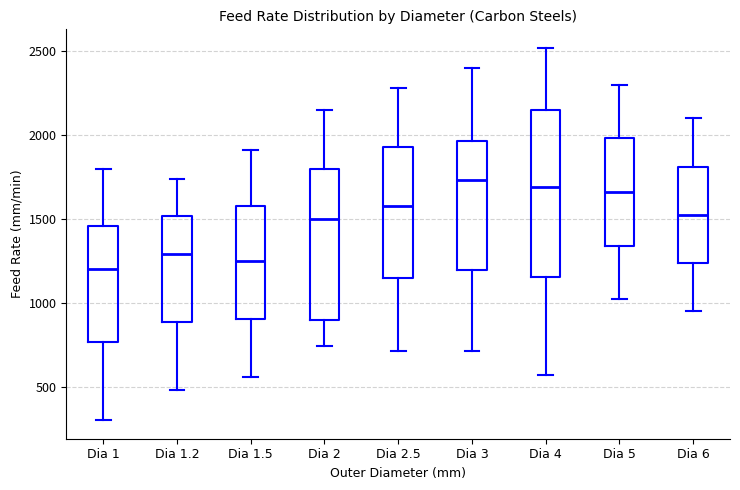

Reading left to right, transcribe this box plot: for each box, give where its median line is, the range the box spans, and where its two whiskers end, as read against the y-axis. The values are not printed on the chart, so give them approximately, as read against the axis.

Dia 1: median 1200, box 750 to 1450, whiskers 300 to 1800
Dia 1.2: median 1300, box 900 to 1500, whiskers 500 to 1750
Dia 1.5: median 1250, box 900 to 1600, whiskers 550 to 1900
Dia 2: median 1500, box 900 to 1800, whiskers 750 to 2150
Dia 2.5: median 1600, box 1150 to 1950, whiskers 700 to 2300
Dia 3: median 1750, box 1200 to 1950, whiskers 700 to 2400
Dia 4: median 1700, box 1150 to 2150, whiskers 550 to 2500
Dia 5: median 1650, box 1350 to 2000, whiskers 1000 to 2300
Dia 6: median 1550, box 1250 to 1800, whiskers 950 to 2100